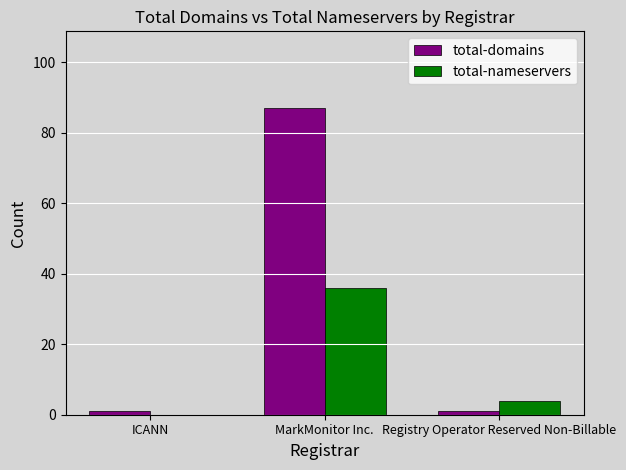

At which category is the sum across all series the highest?

MarkMonitor Inc.